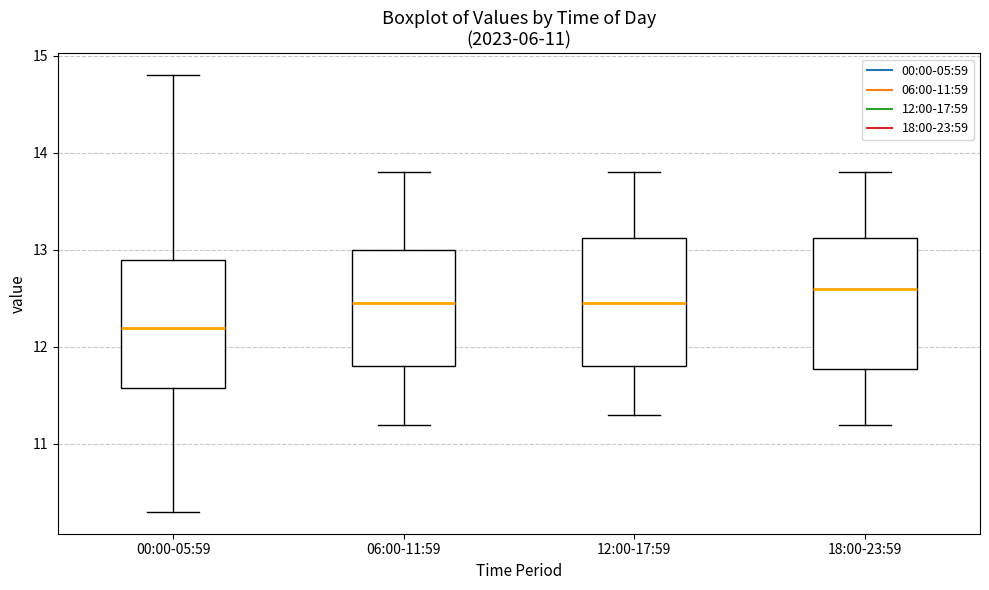

Which box has the highest median line?

18:00-23:59